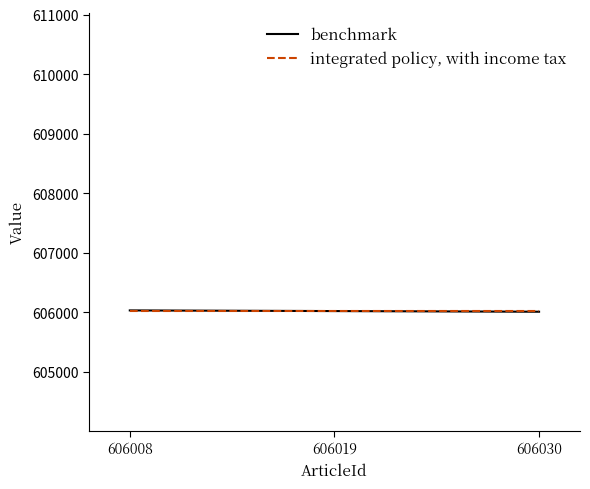

How many series are shown in this chart?

2